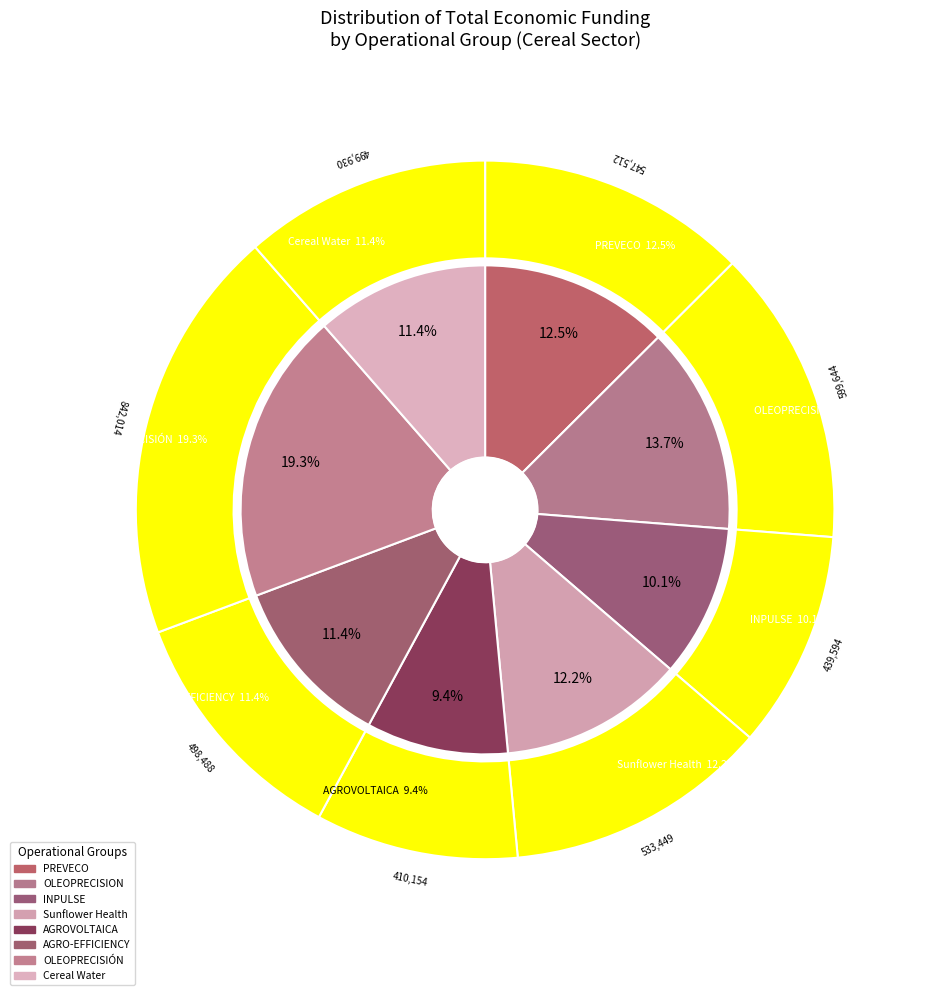

Which slice is the largest?

OLEOPRECISIÓN